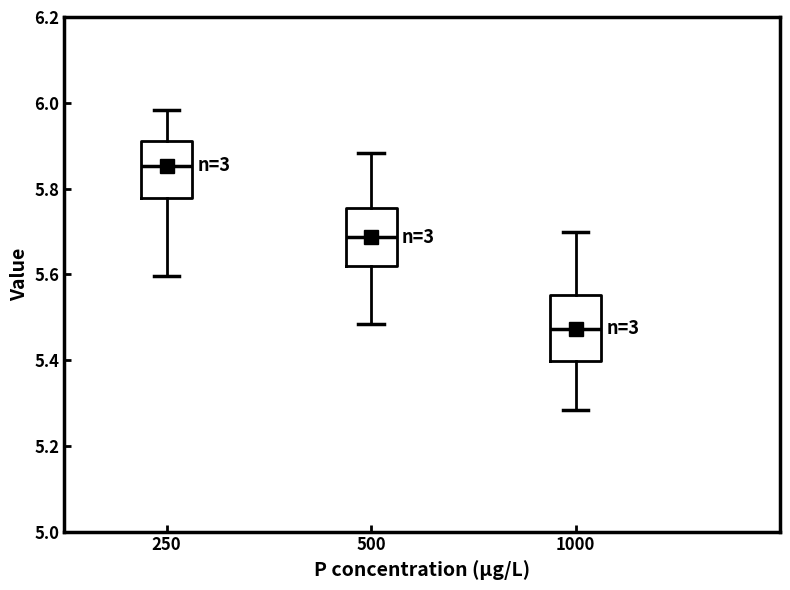

Reading left to right, read every box against the y-axis: the position of its median line, the range the box covers, and the ends of its whiskers. The values are not printed on the chart, so give them approximately, as read against the axis.

250: median 5.86, box 5.78 to 5.92, whiskers 5.60 to 5.98
500: median 5.68, box 5.62 to 5.76, whiskers 5.48 to 5.88
1000: median 5.48, box 5.40 to 5.56, whiskers 5.28 to 5.70